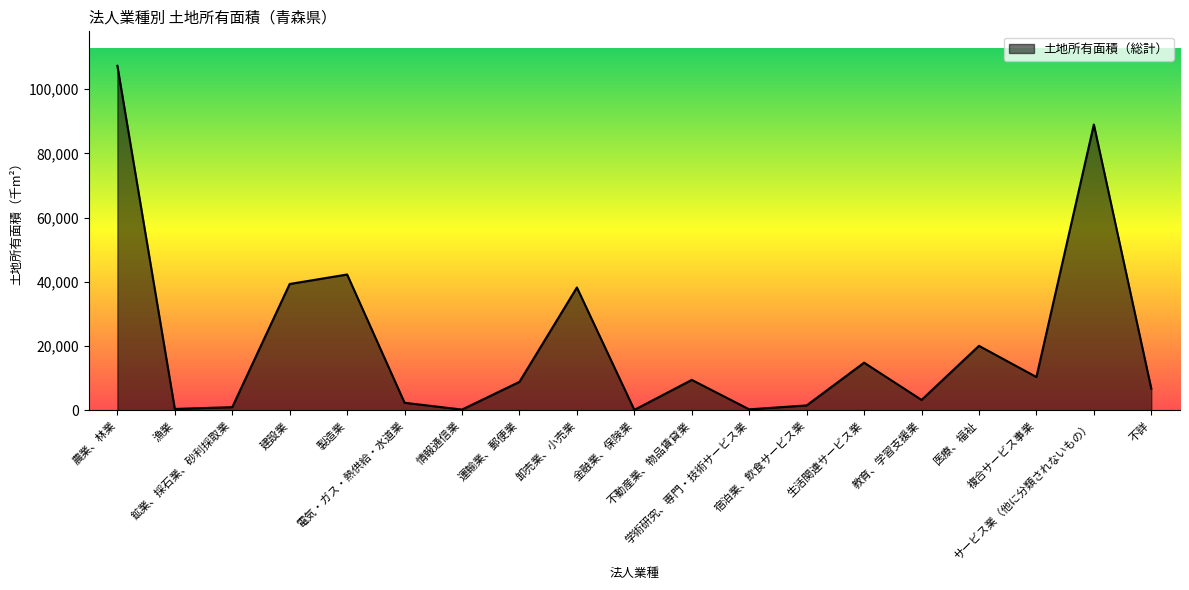

What is the greatest value displayed?

107290